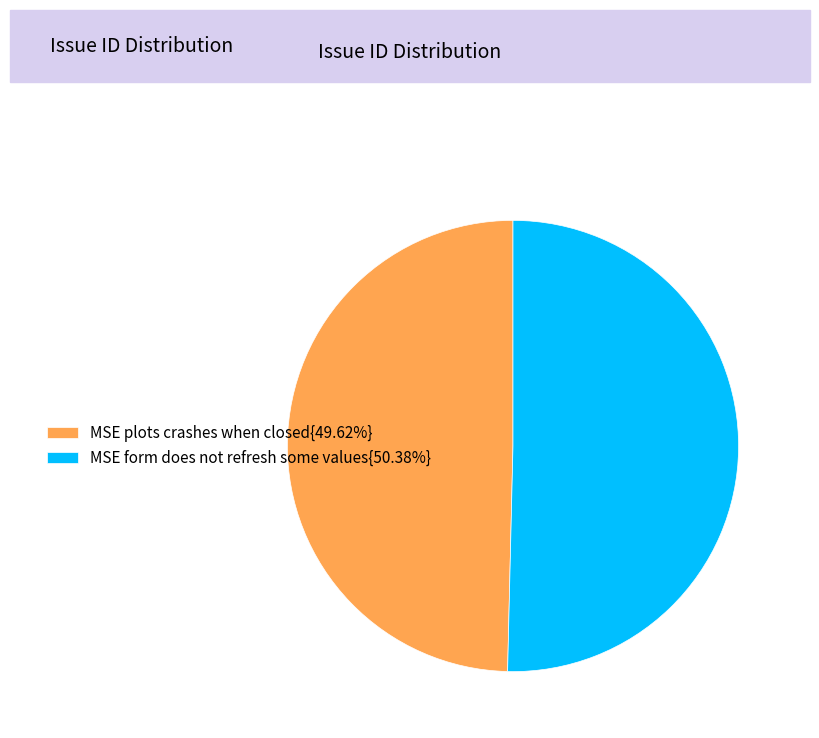

Does MSE plots crashes when closed{49.62%} account for over 50% of the chart?

No